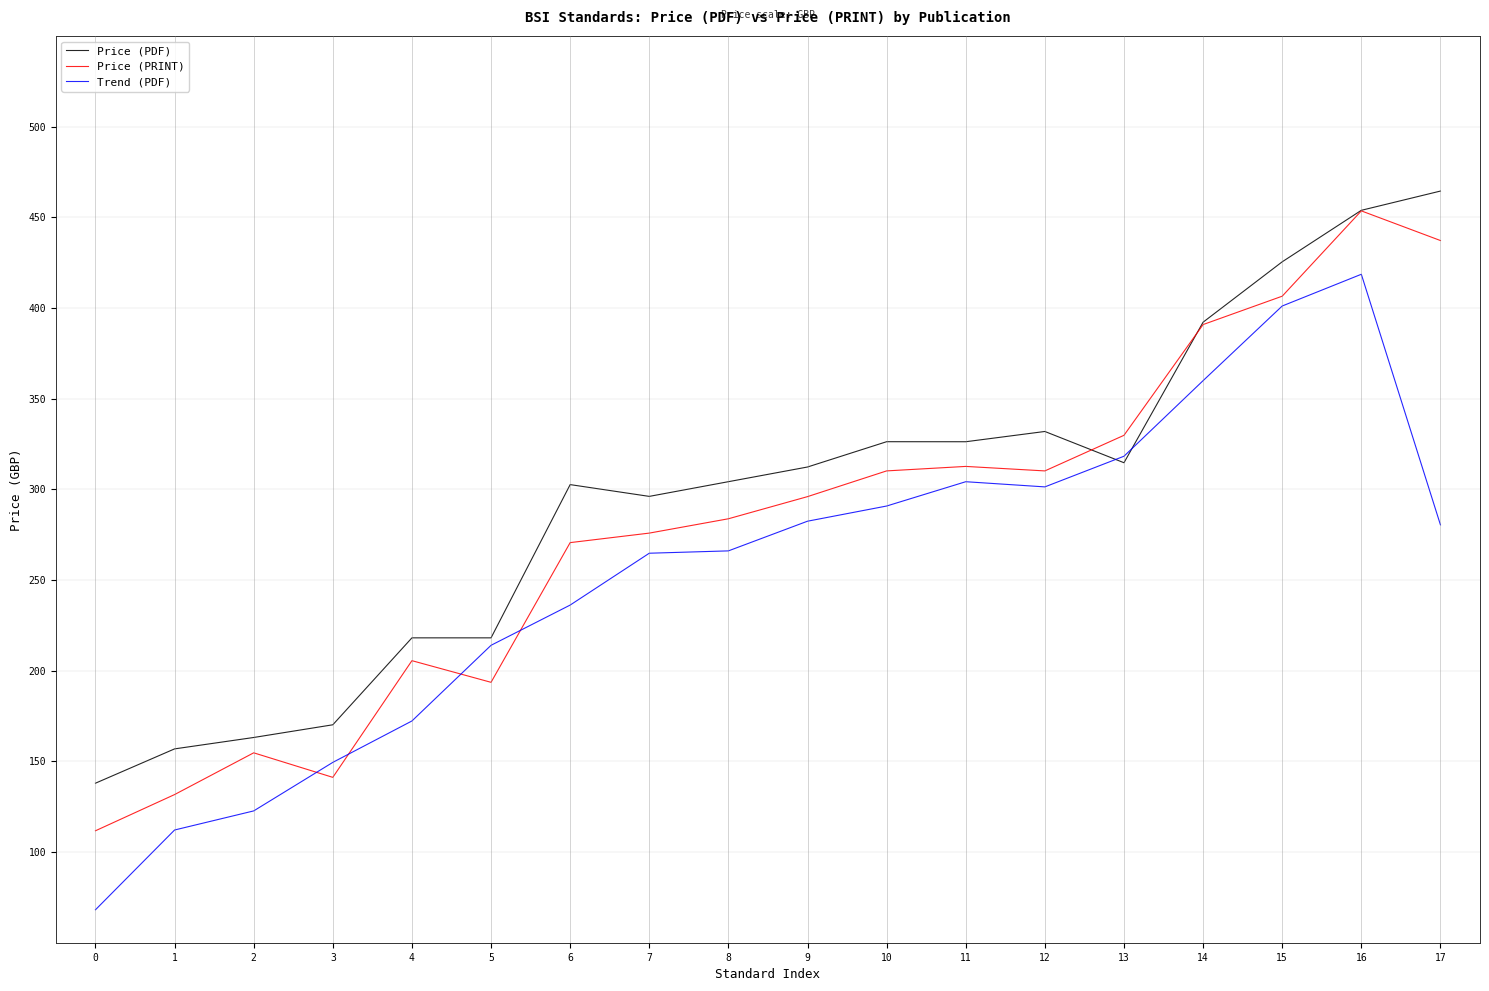

Count the number of data series in this chart.

3